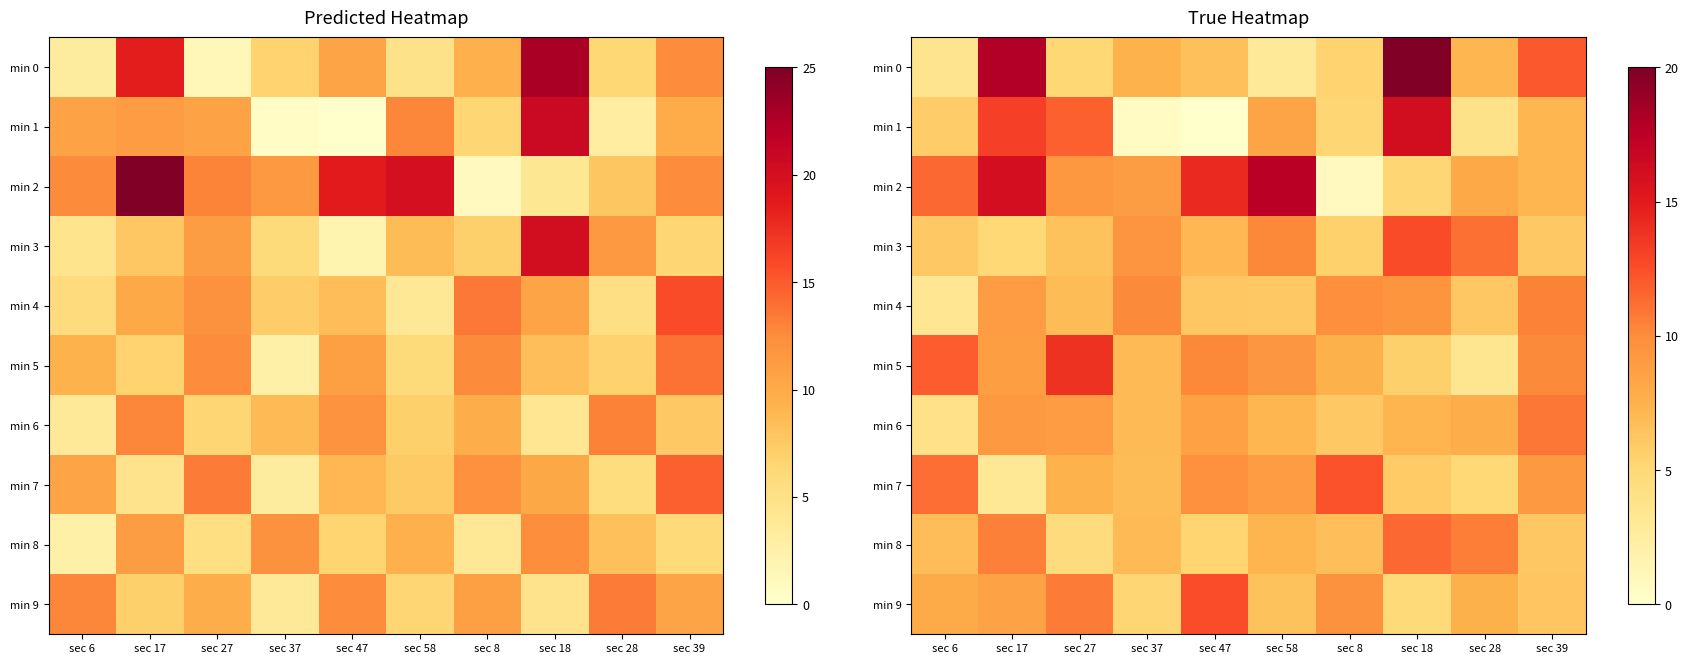

Which series has the largest total across all categories?

min 2